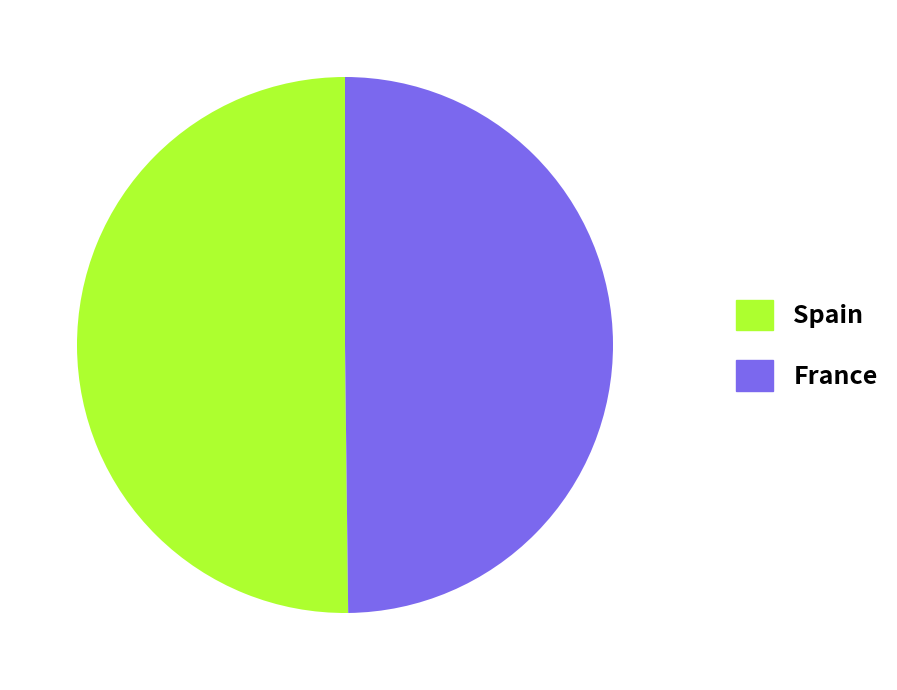

Count the number of slices in the pie.

2